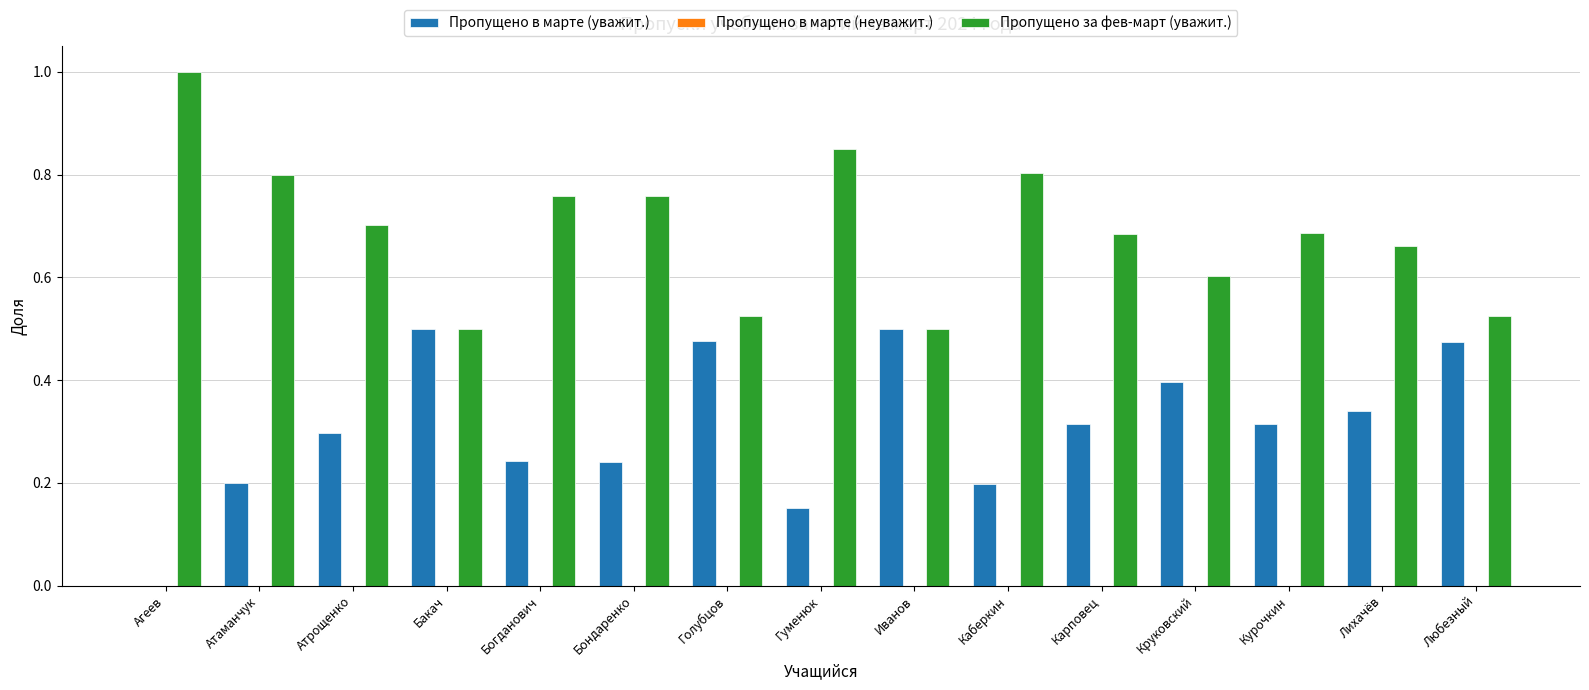

What is the sum of all Пропущено за фев-март (уважит.) values?

10.4